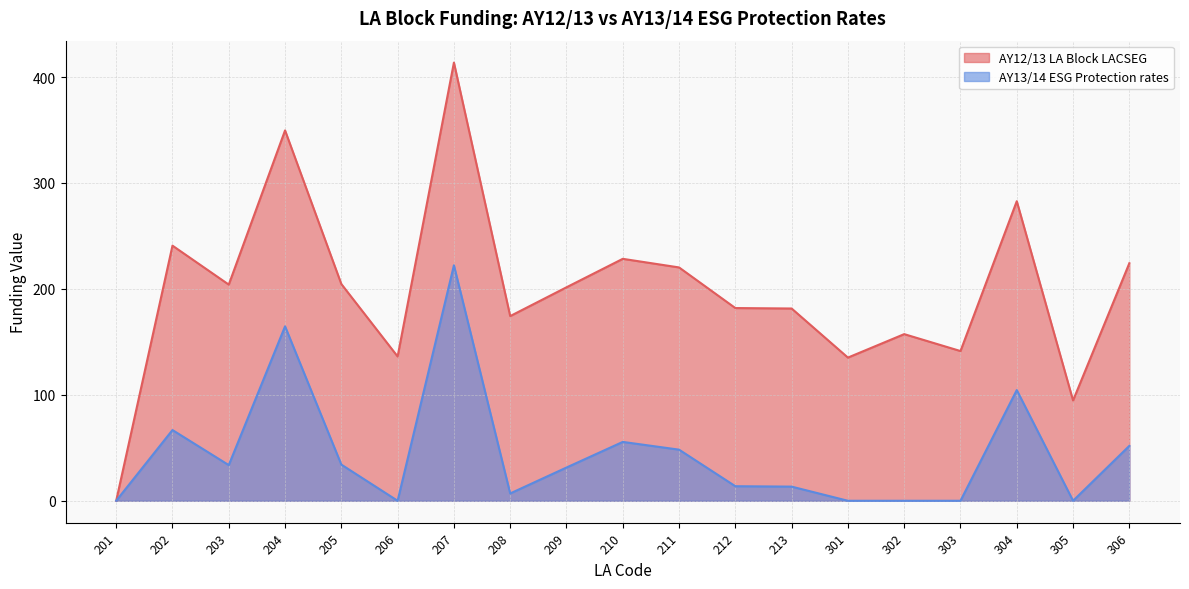

Which label corresponds to the largest value in the chart?

207